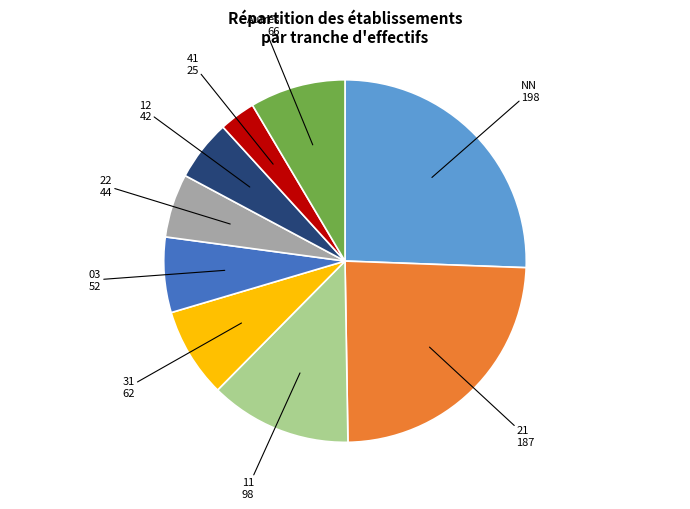

Is there a majority slice in this chart?

No